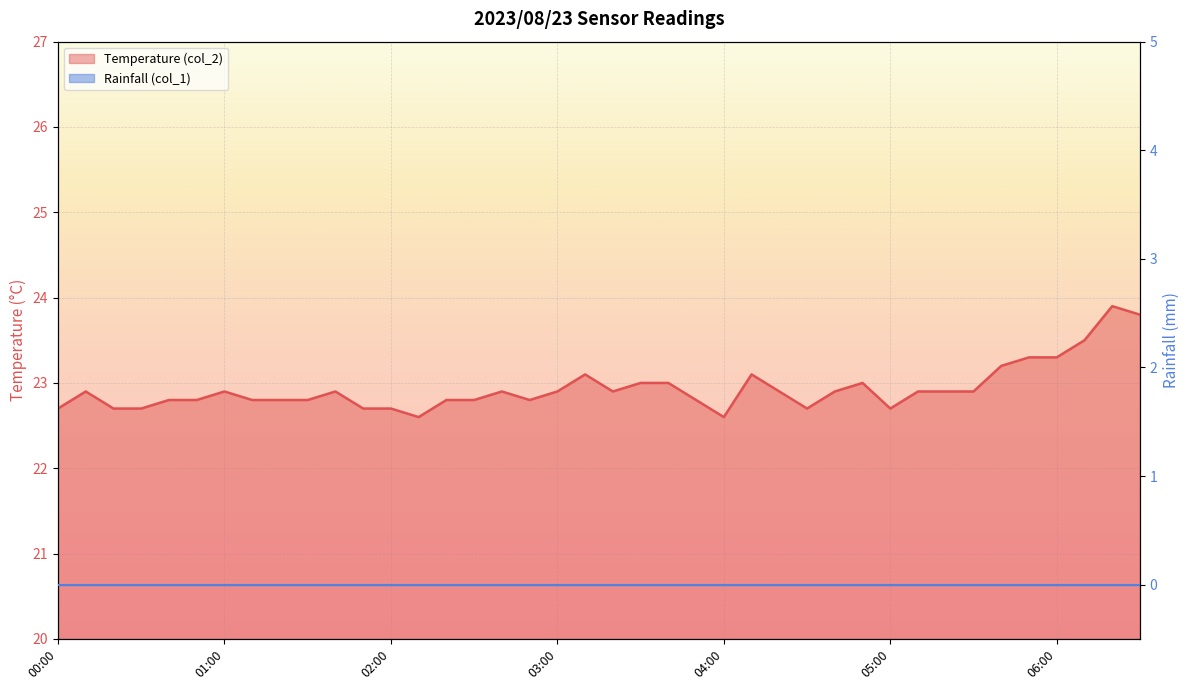

True or false: the data shows 23.5 at 06:10.

True